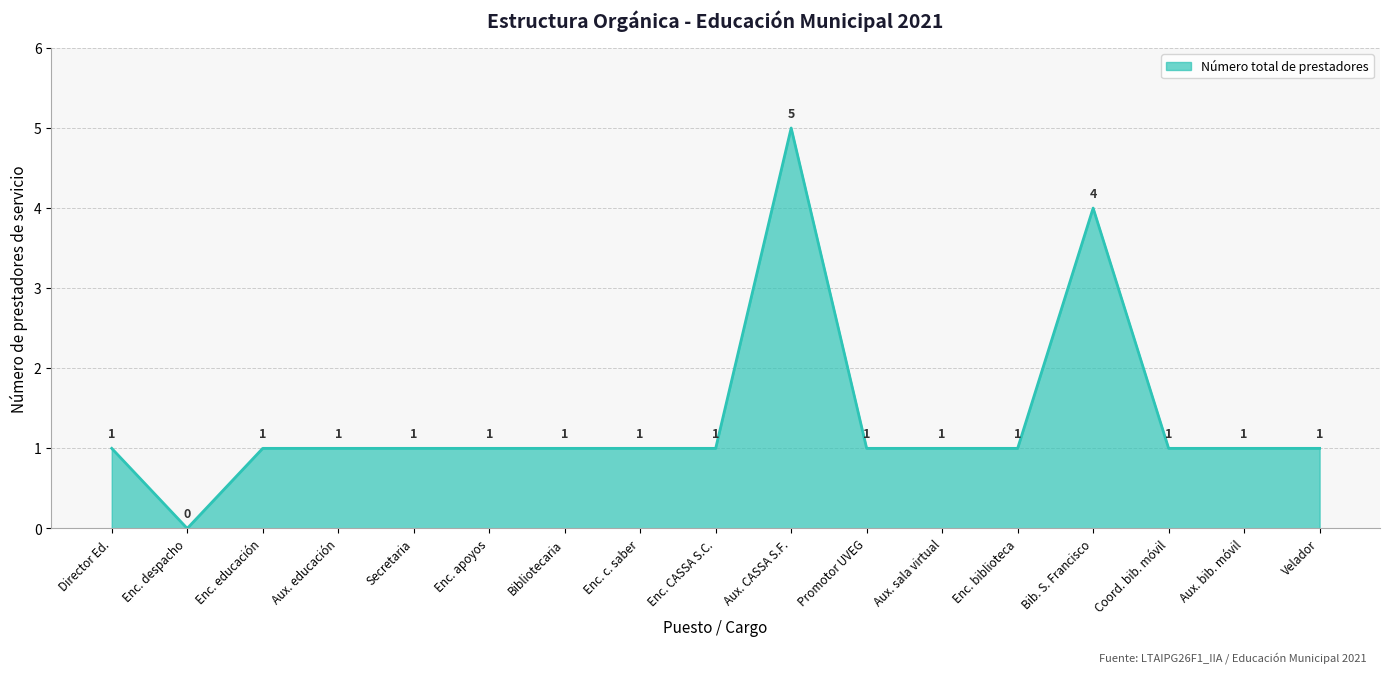

Reading left to right, transcribe all the data shown in this chart.

1	0	1	1	1	1	1	1	1	5	1	1	1	4	1	1	1